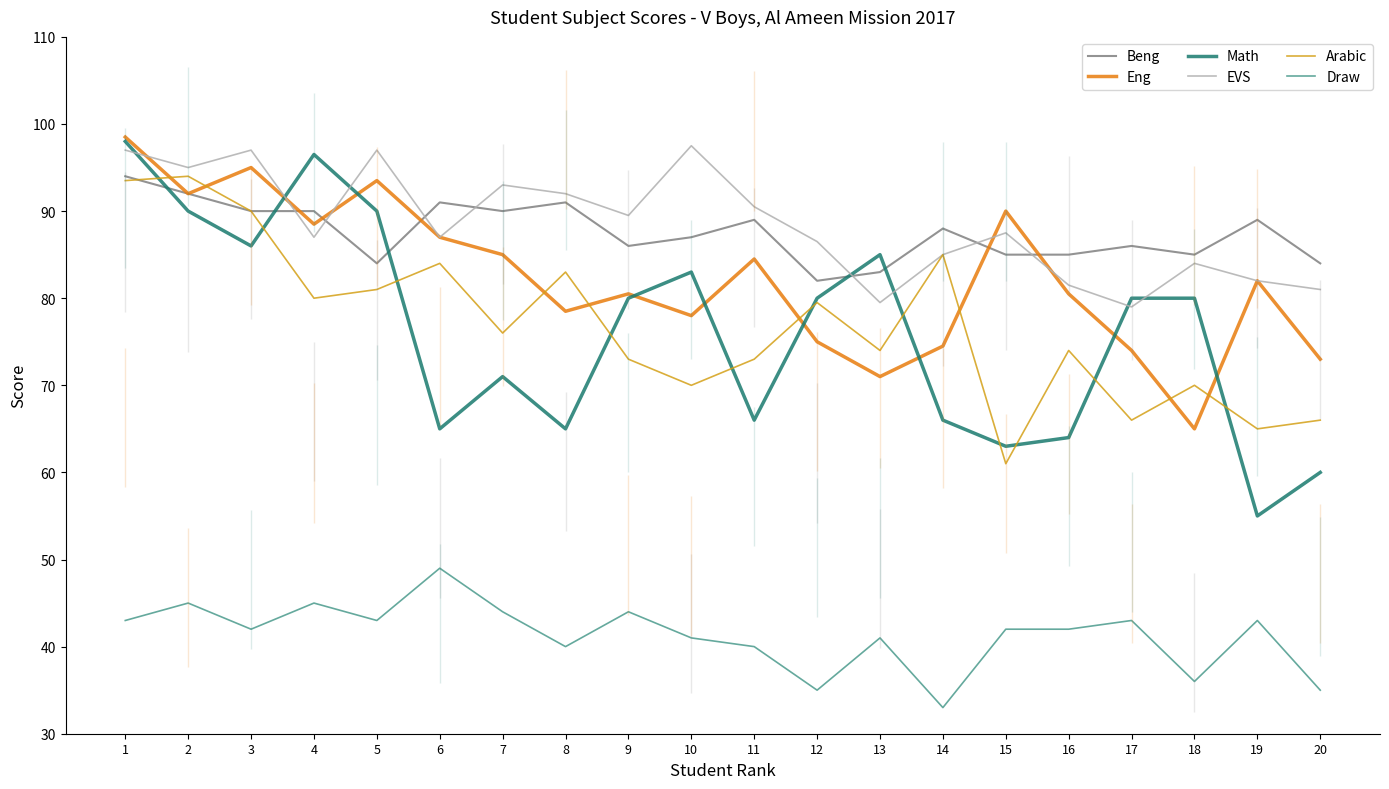

At which label does Beng first exceed 88?

1